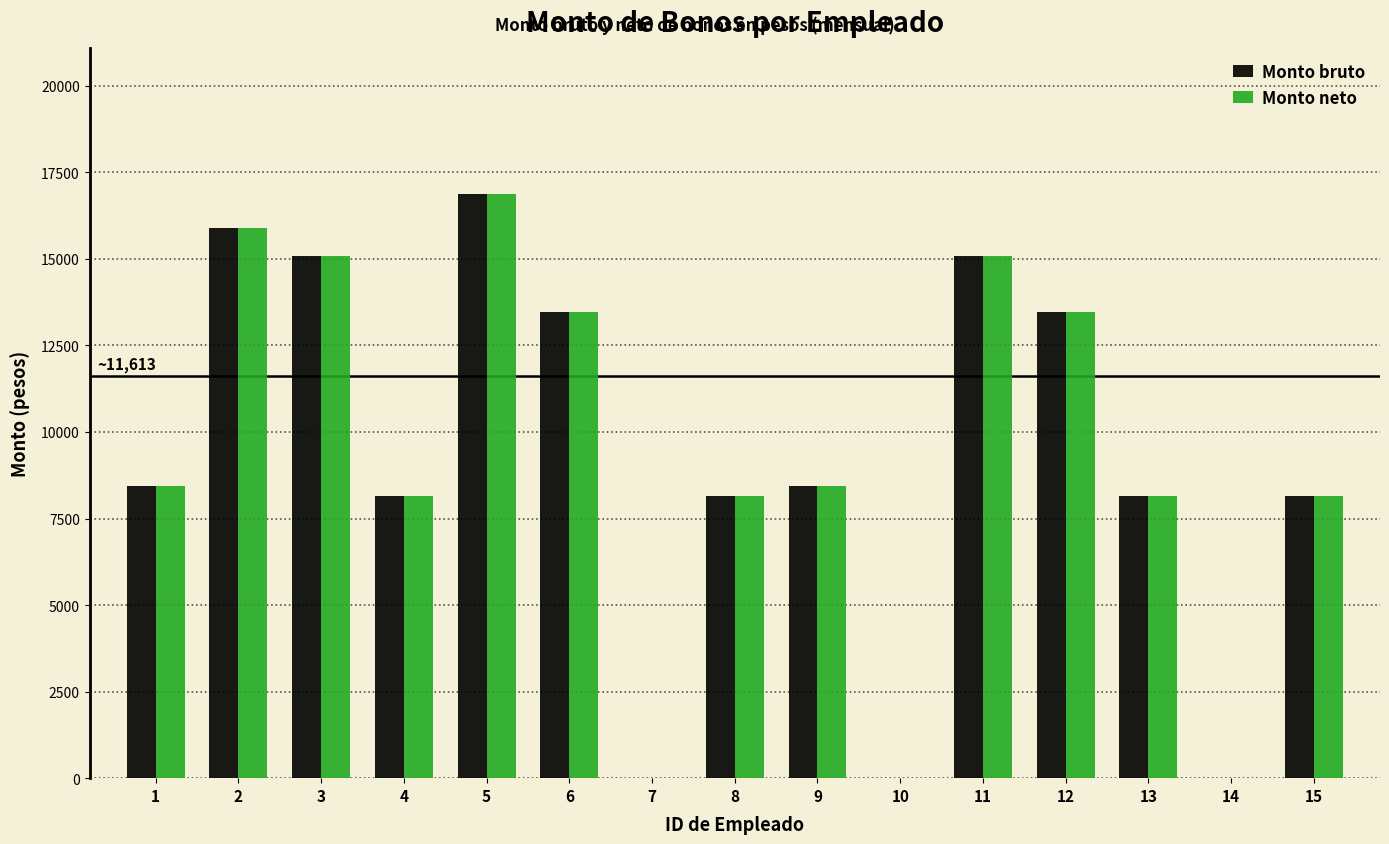

Are the bars horizontal?

No